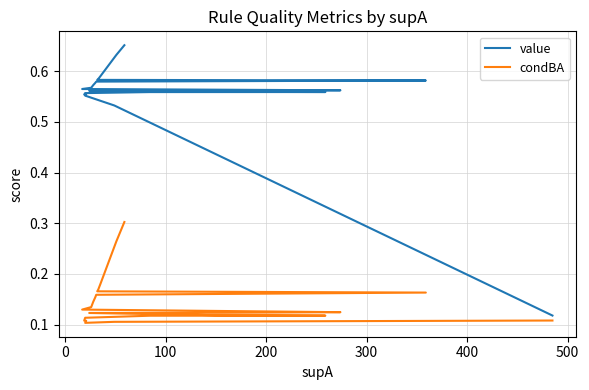

What are all the series names shown in the legend?

value, condBA